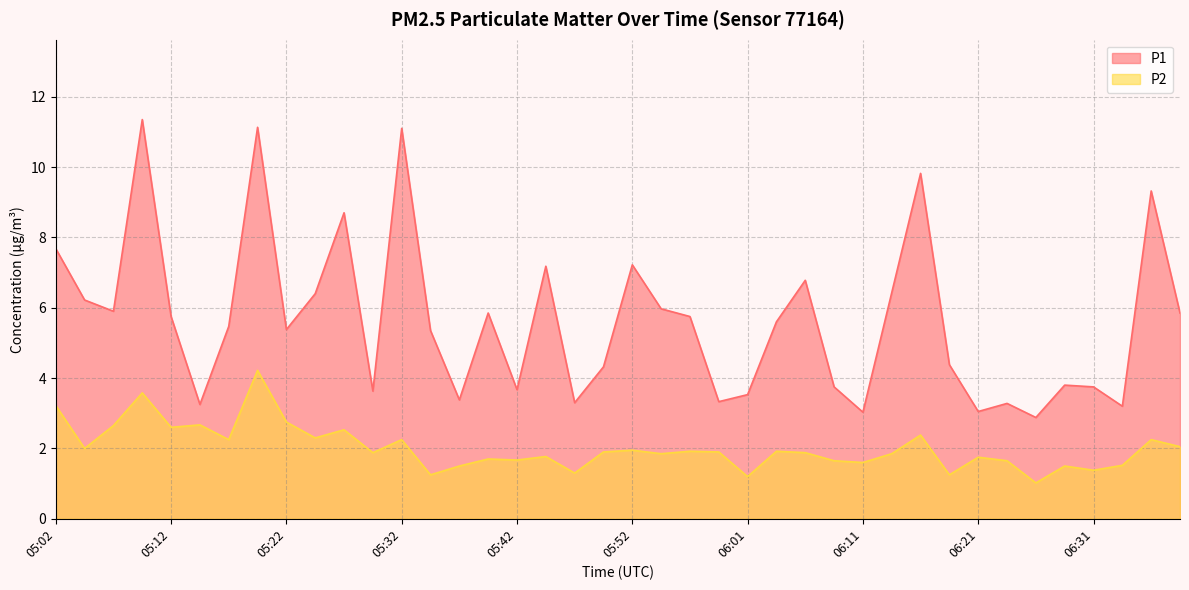

How many lines are shown in the chart?

2